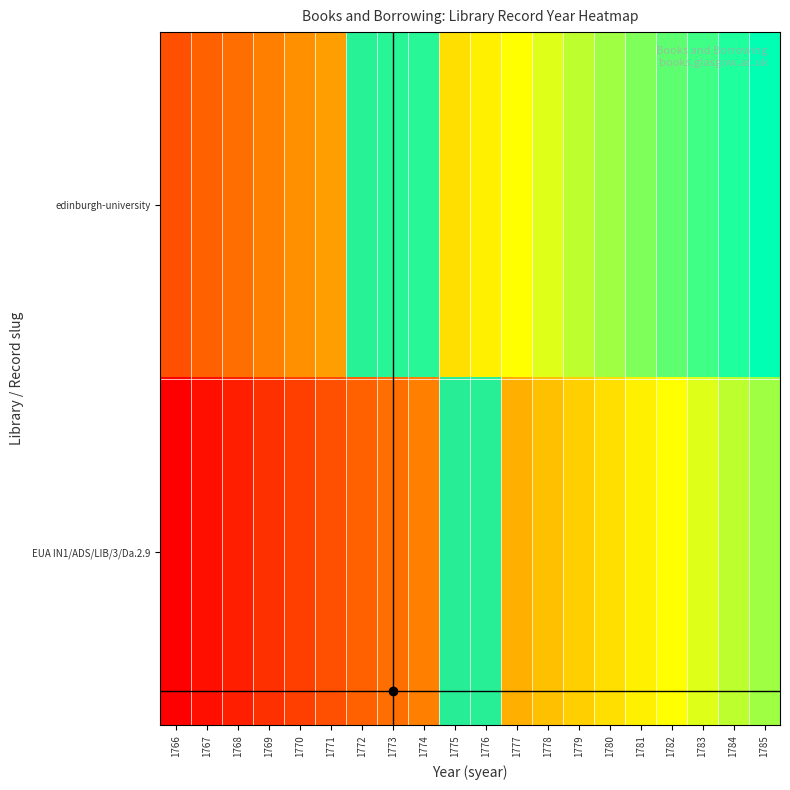

True or false: EUA IN1/ADS/LIB/3/Da.2.9 has a value of 3191 at 1780.

False